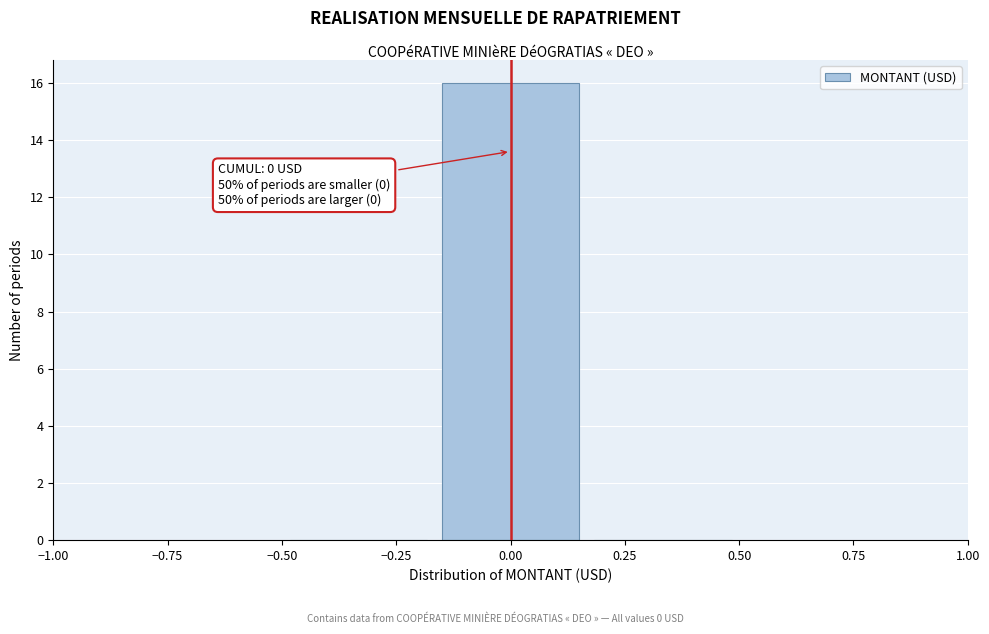

Over which range of the x-axis is the bar tallest?

-0.15 to 0.15